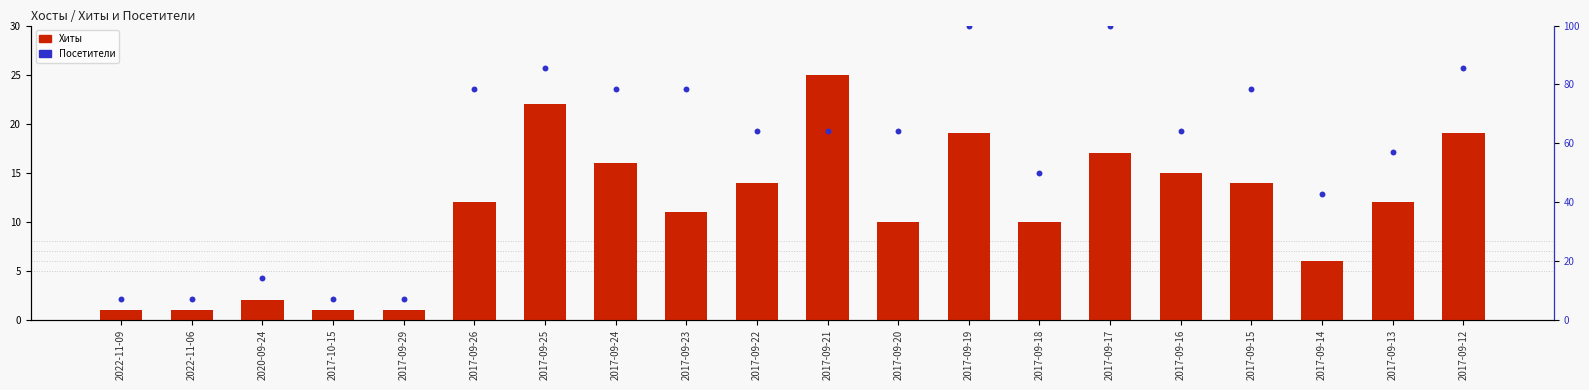

Which series reaches the maximum Y coordinate?

Посетители